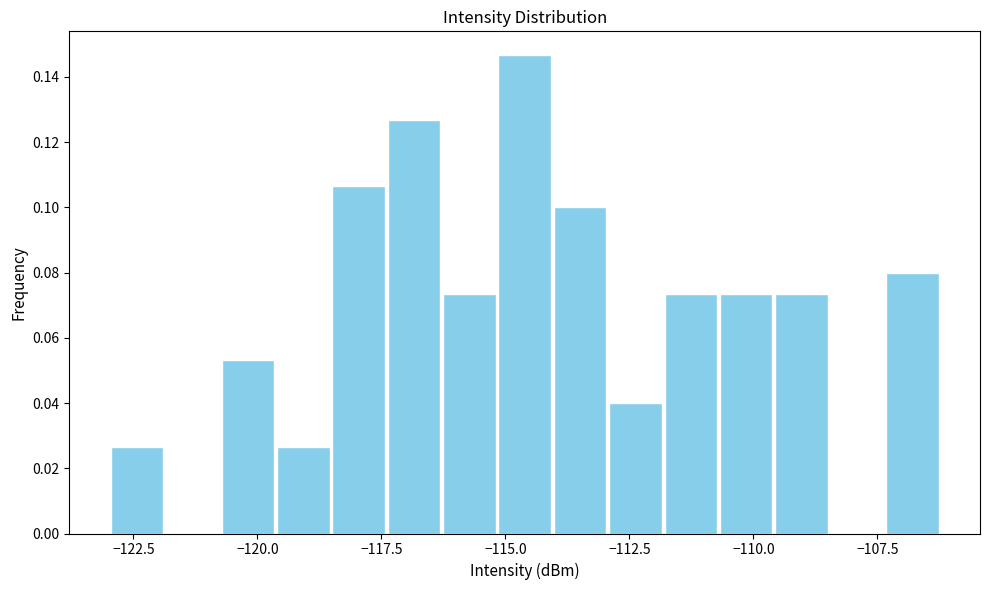

Read against the x-axis, roughly where is the centre of the tallest bar?

-114.5